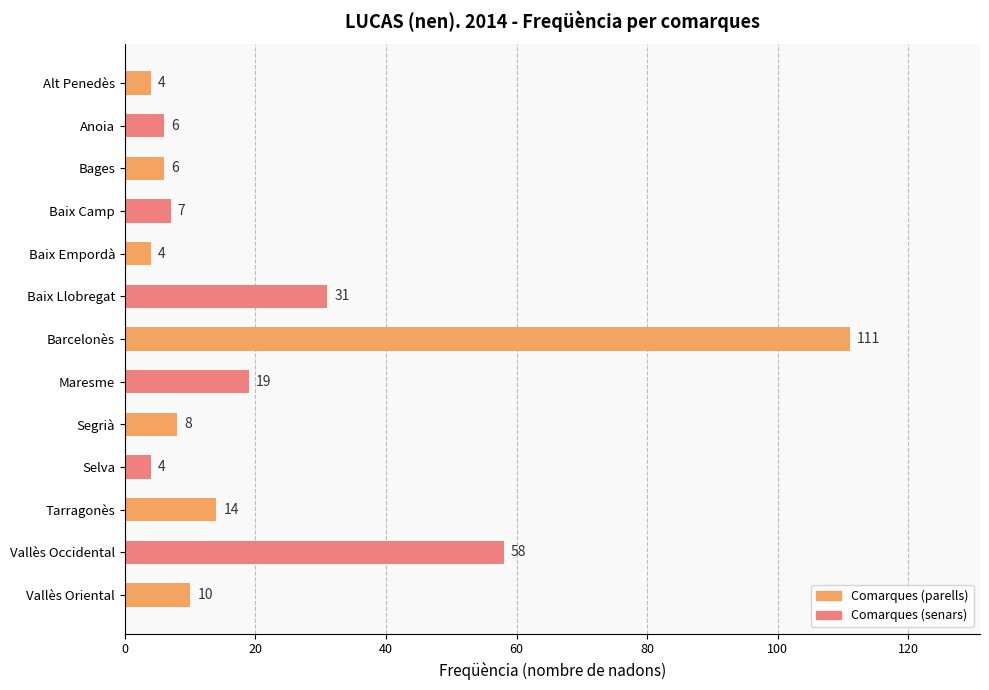

What is the difference between the values at Anoia and Barcelonès?

105